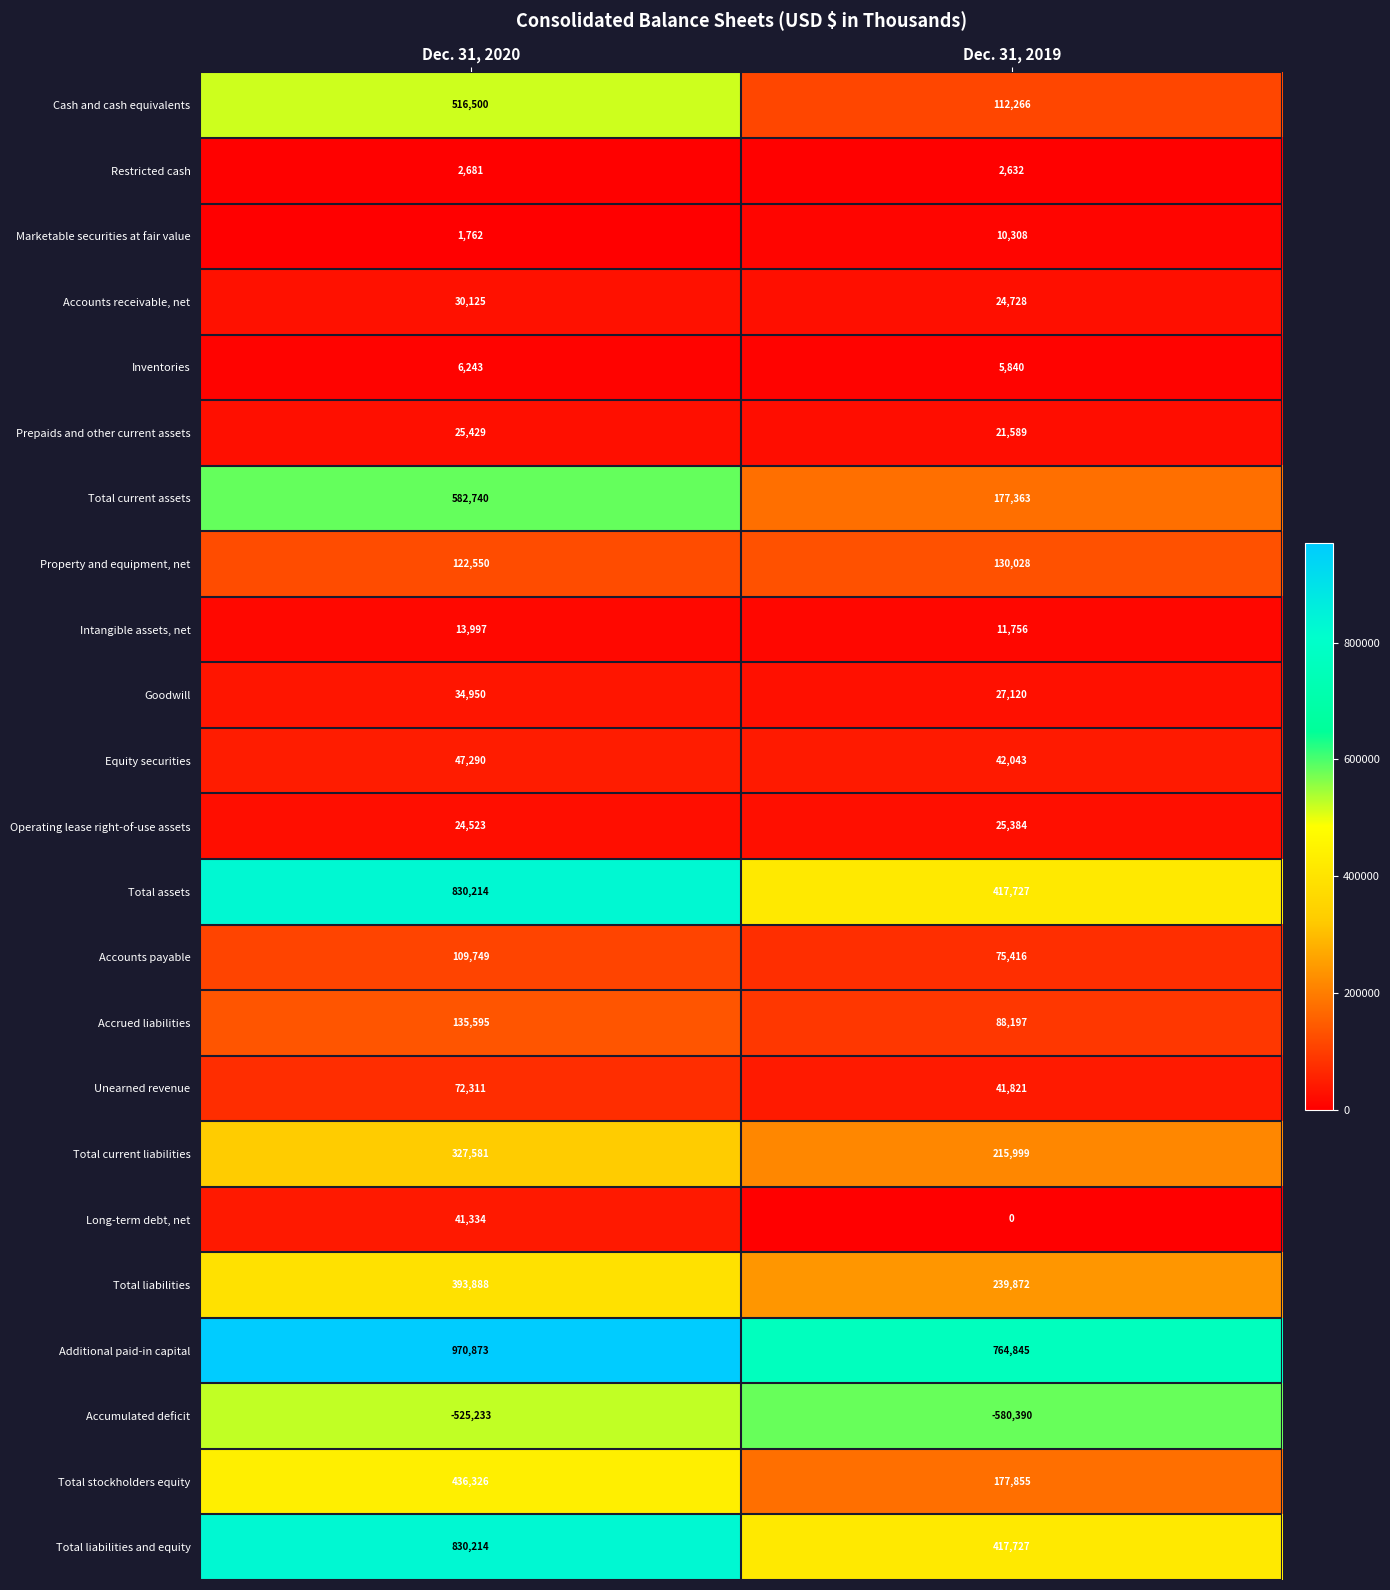

What is the difference between the highest and lowest values at Dec. 31, 2020?

1496106